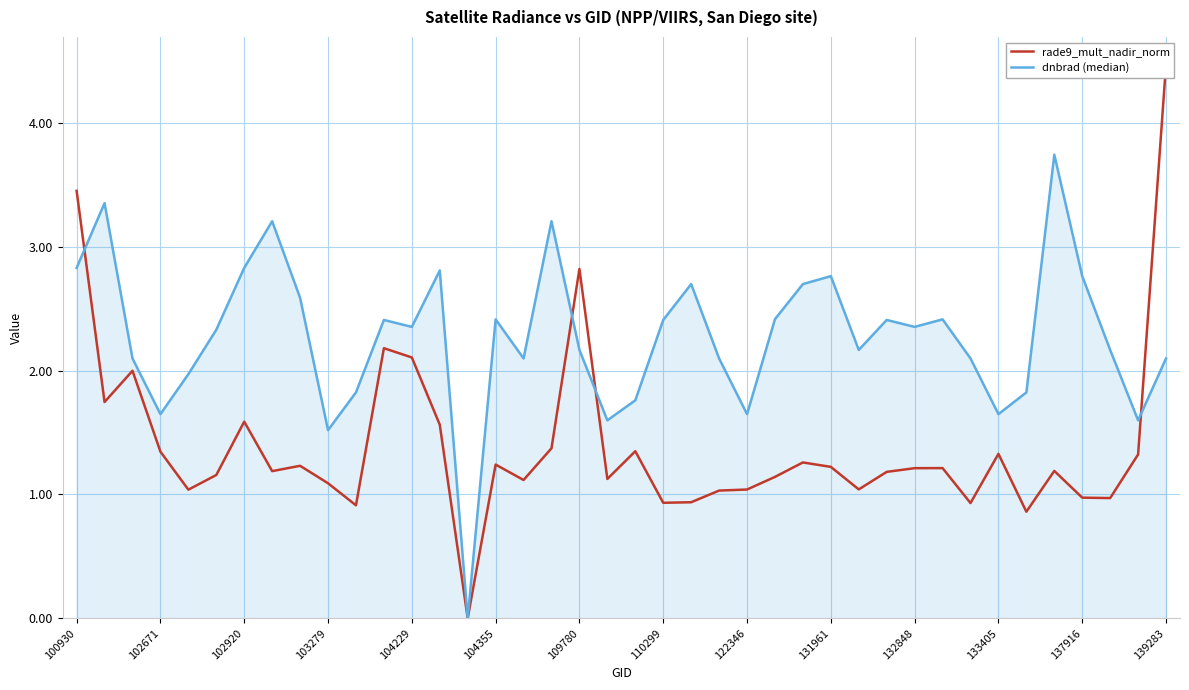

Where does the rade9_mult_nadir_norm series first go above 1?

100930